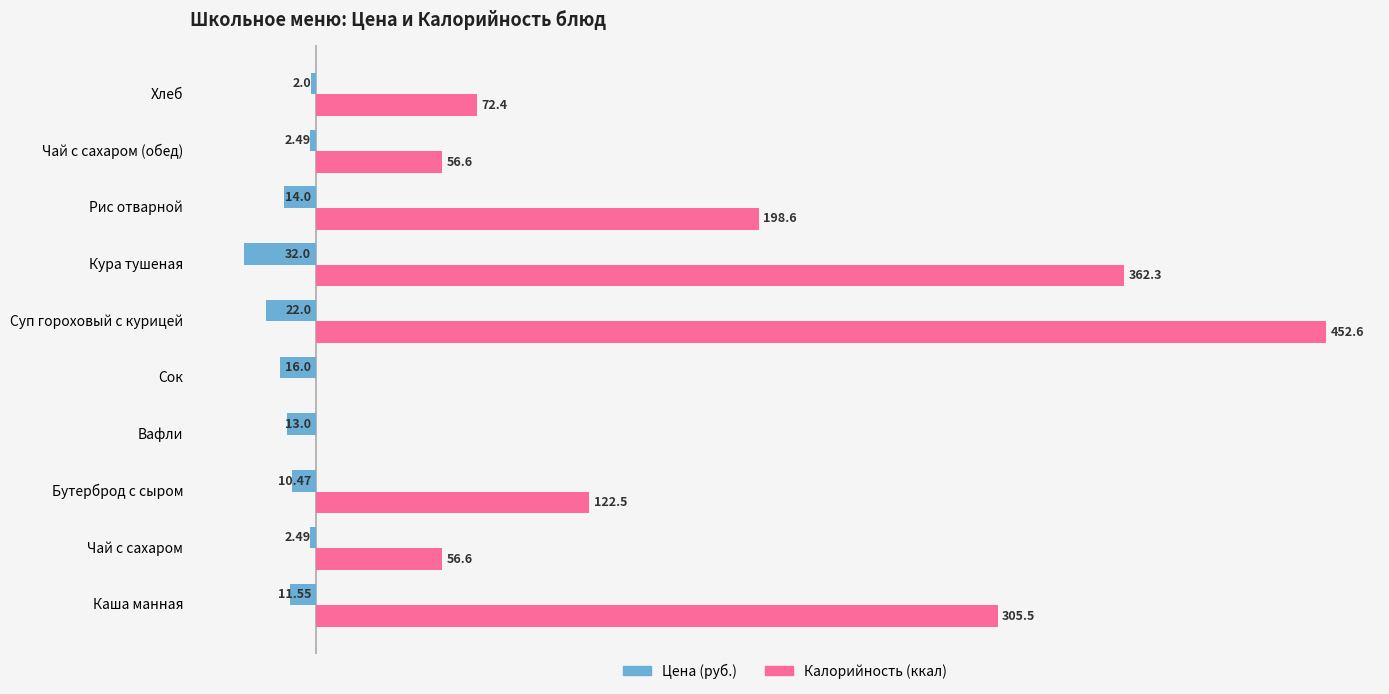

What are all the series names shown in the legend?

Цена (руб.), Калорийность (ккал)